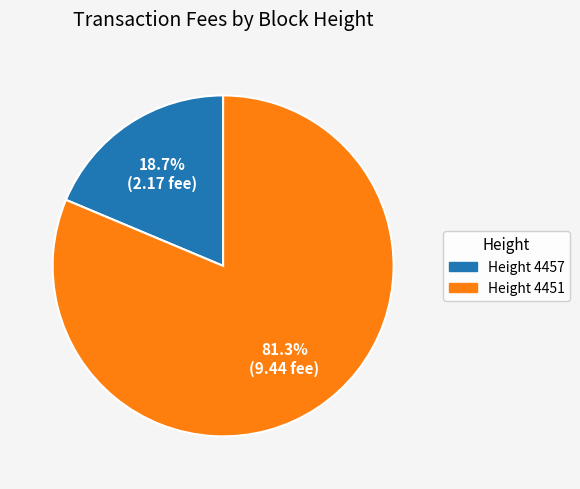

Is there a majority slice in this chart?

Yes